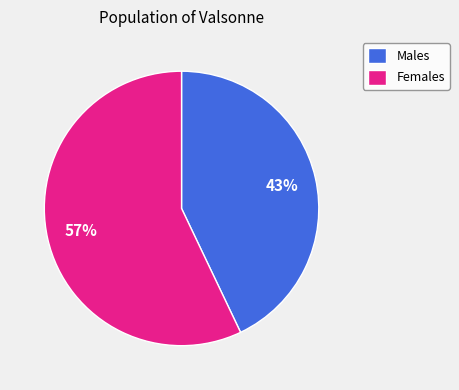

To the nearest percent, what percentage of the pie is Females?

57%